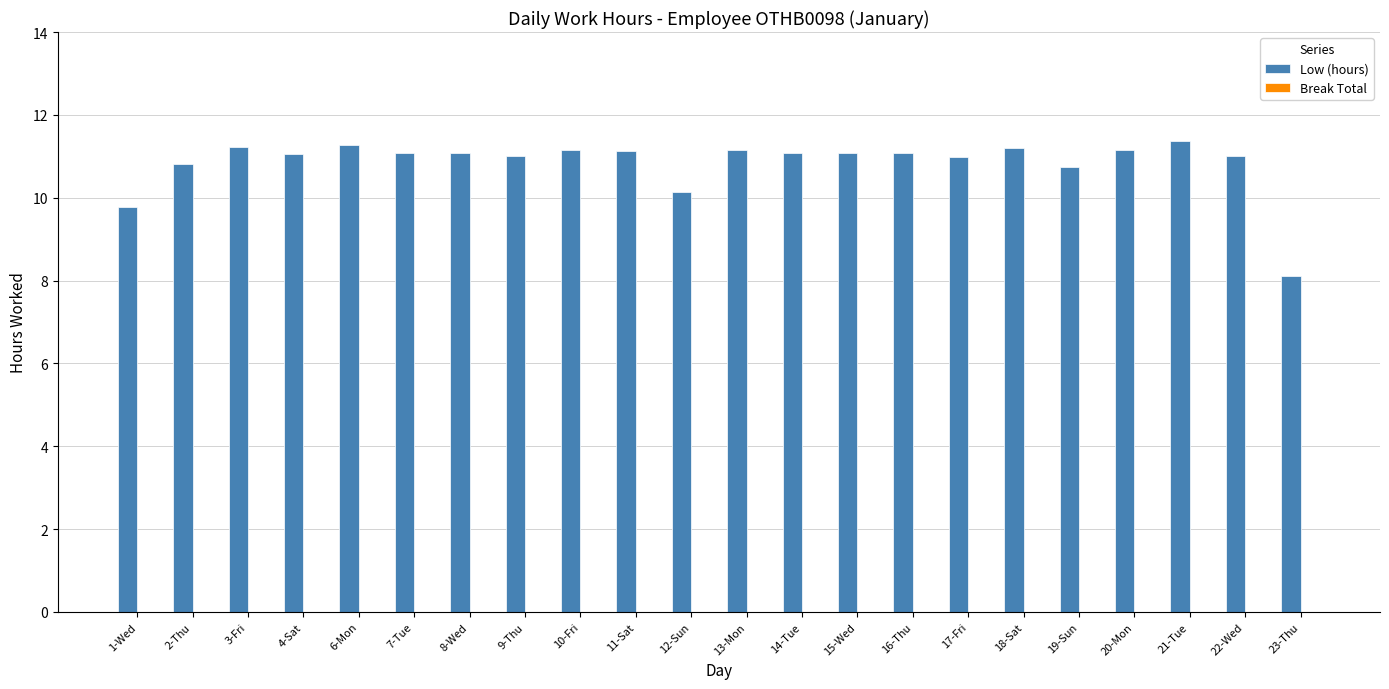

Does the chart contain any negative values?

No